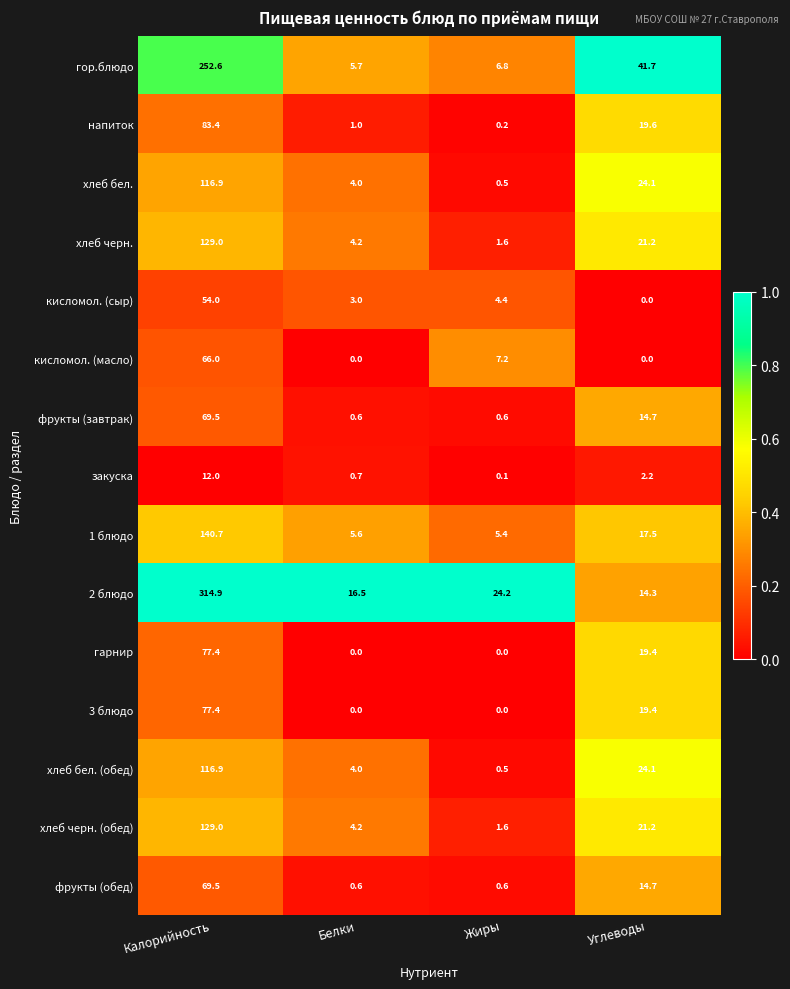

Which series changed the most between Белки and Жиры?

2 блюдо